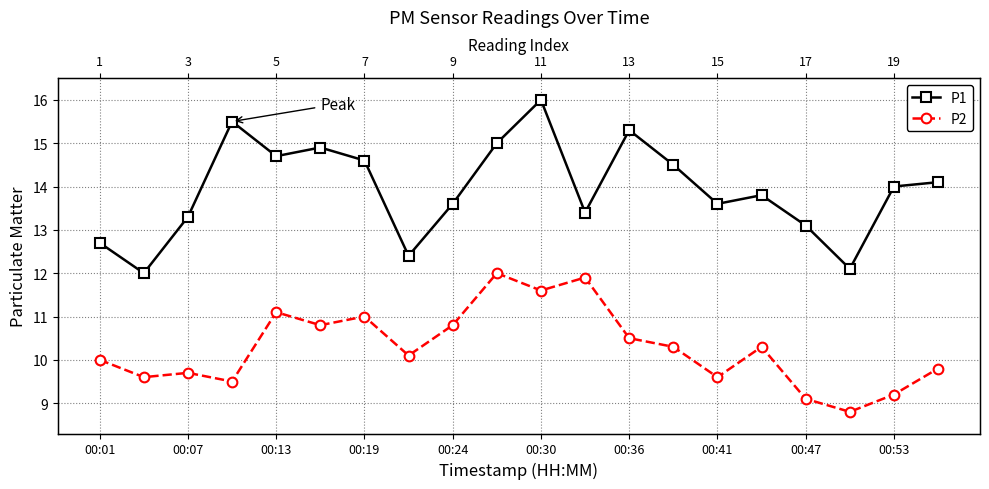

How many data points in P2 are less than 10?

8